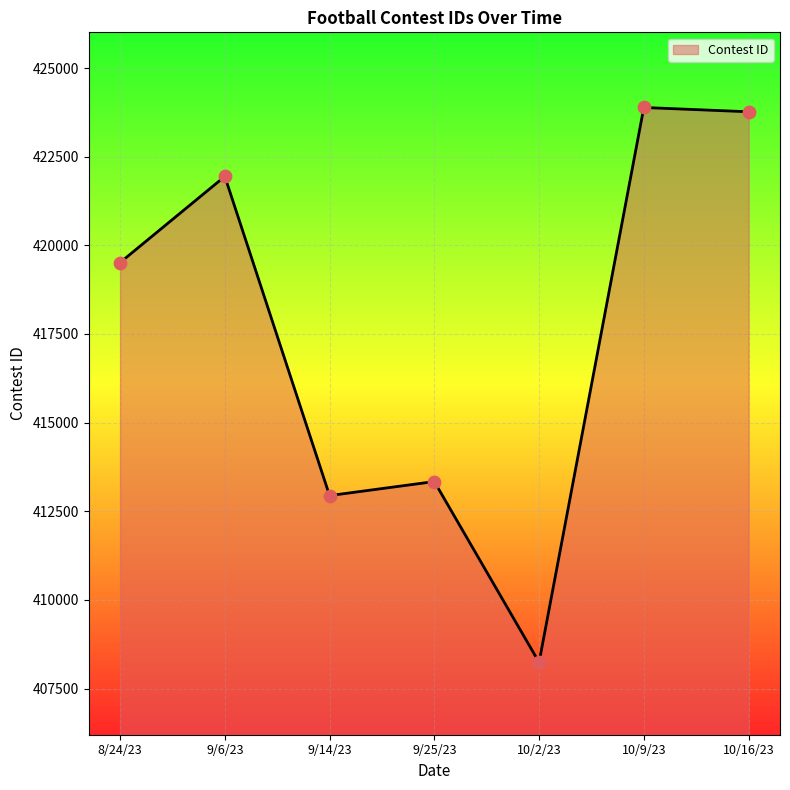

What is the change in value from 9/25/23 to 10/9/23?

+10550